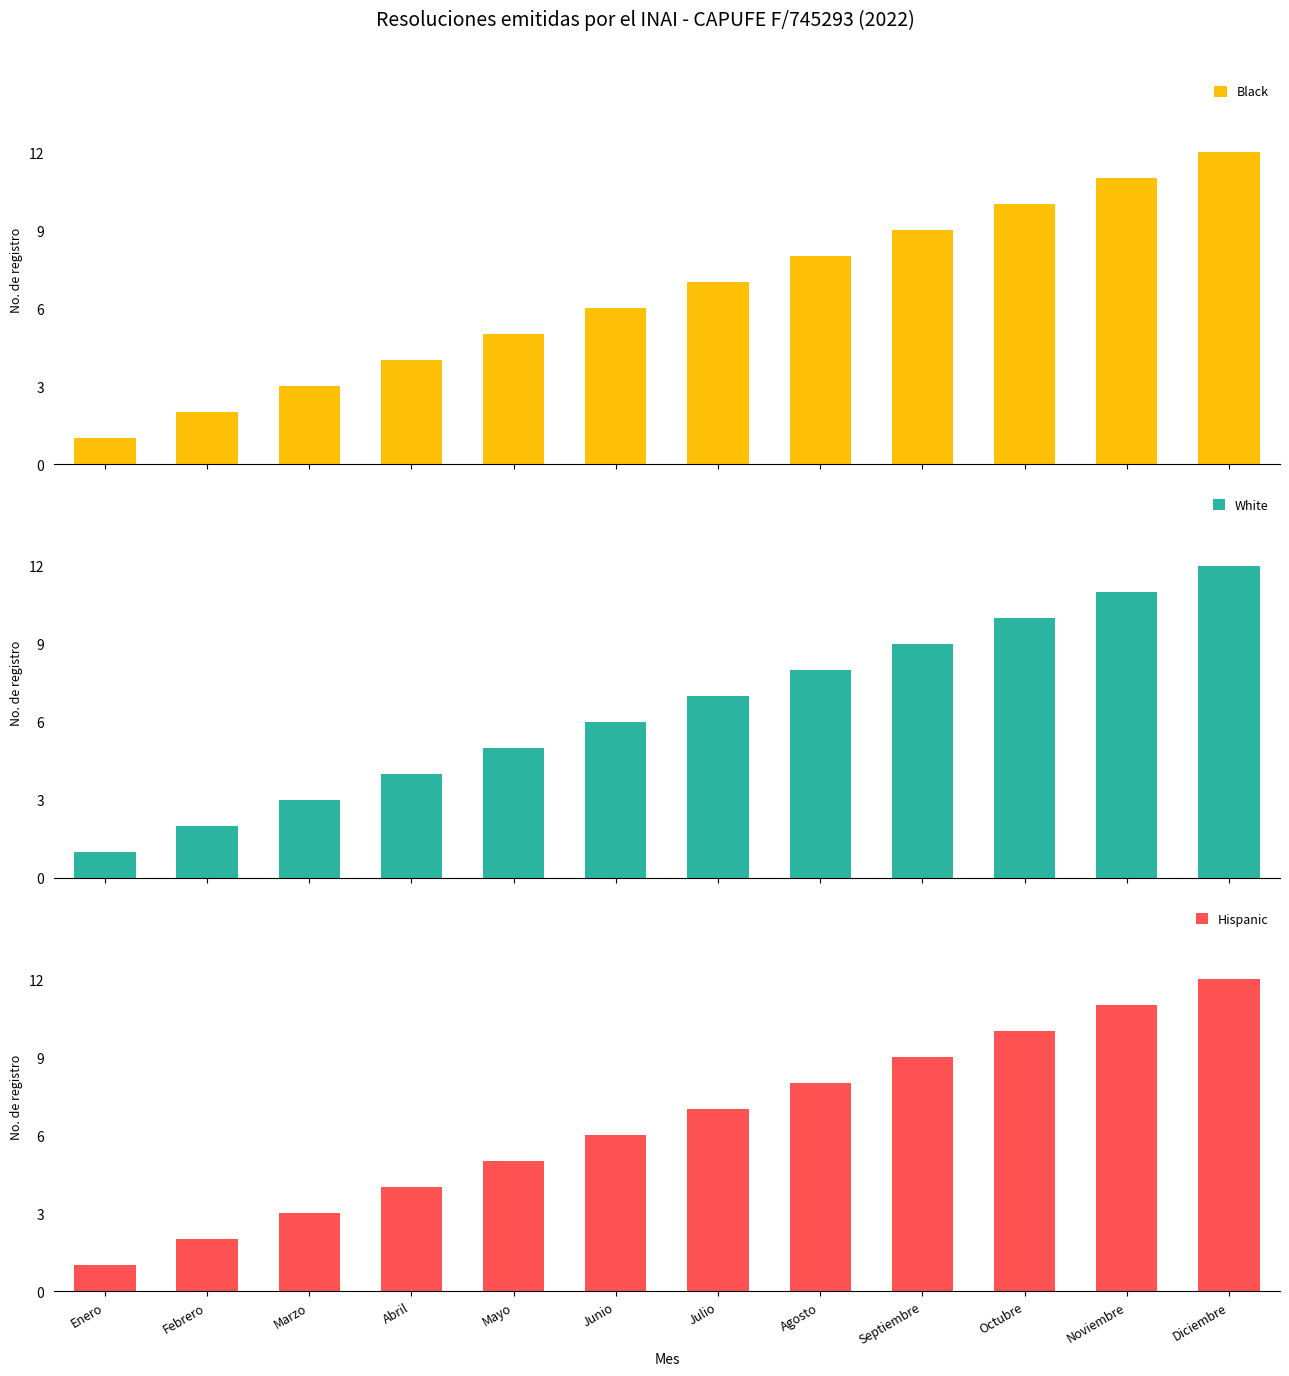

What is the value of the White bar at the 7th from the left?

7